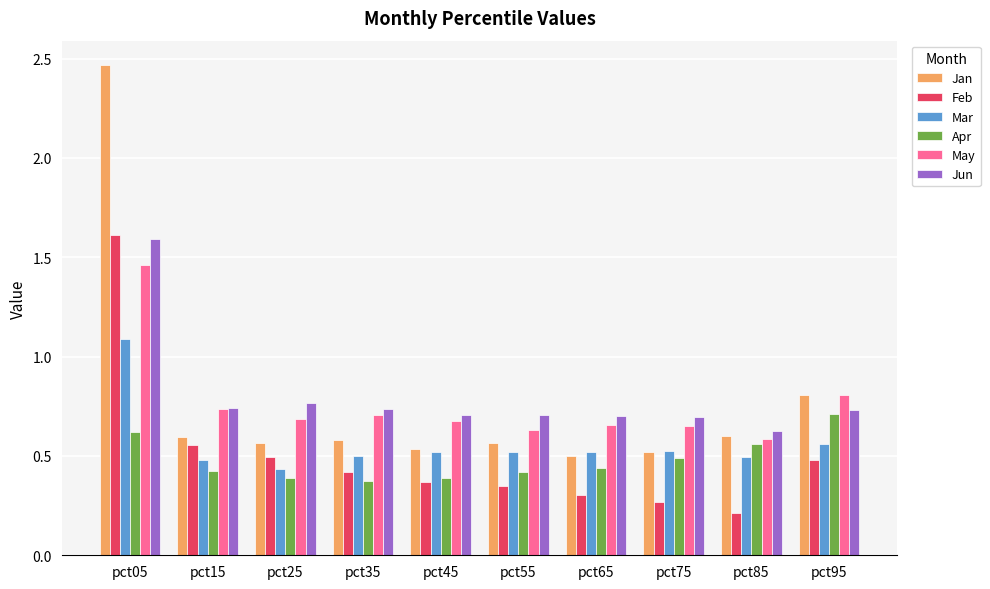

List the series in order of their peak value, highest first.

Jan, Feb, Jun, May, Mar, Apr